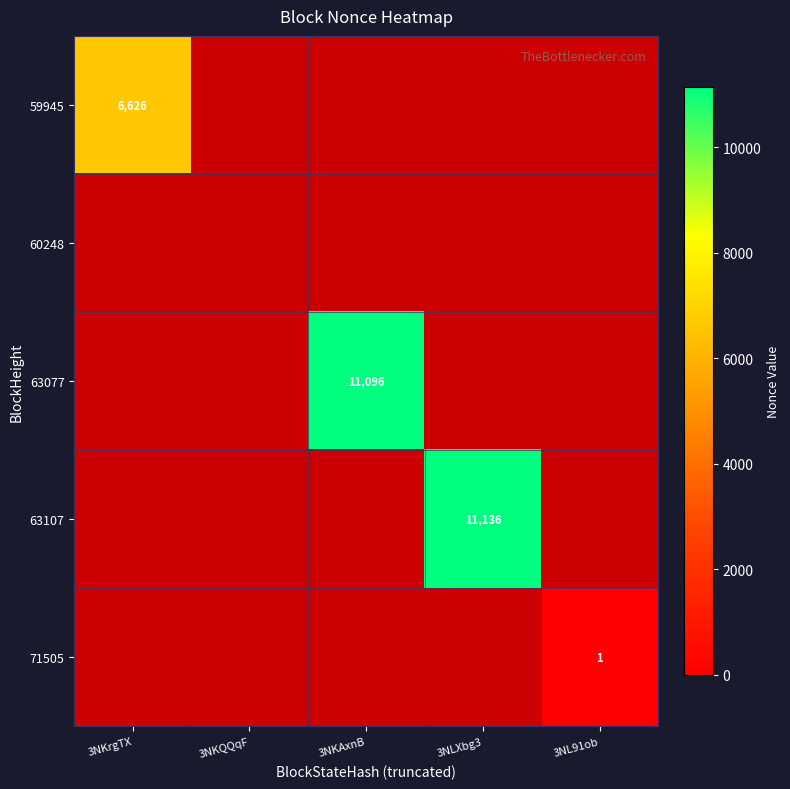

Which category has the highest value across all series?

3NLXbg3